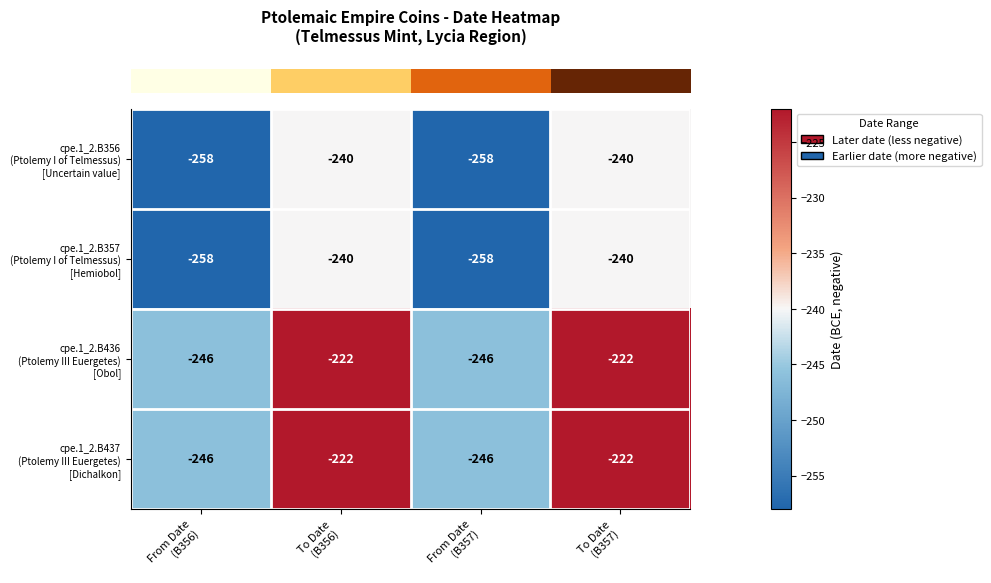

What is the smallest value displayed?

-258